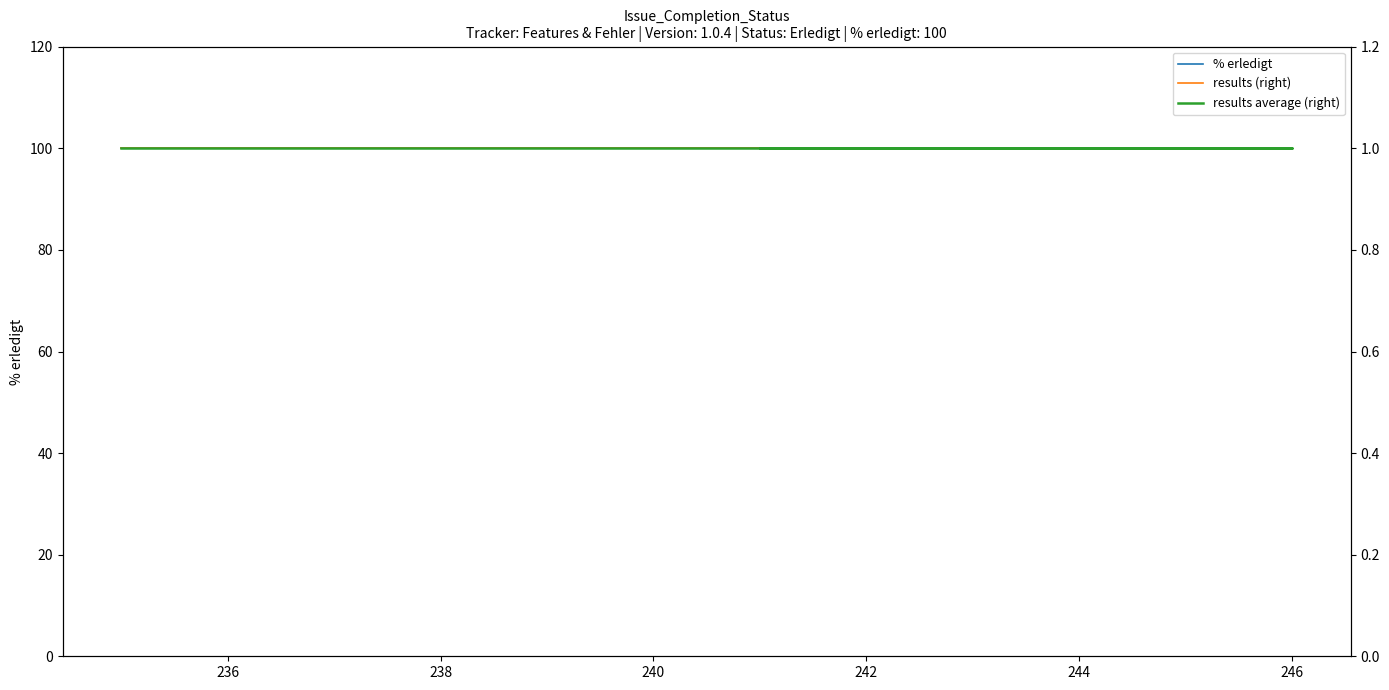

True or false: results average (right) and % erledigt intersect in this chart.

False